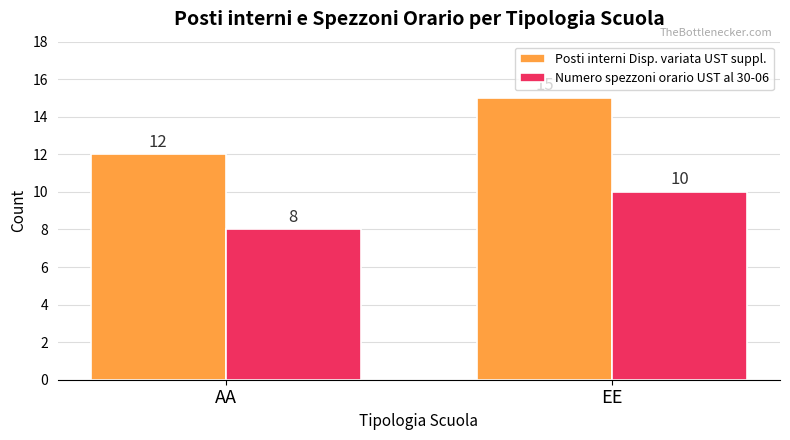

What value does the Posti interni Disp. variata UST suppl. series have at AA?

12